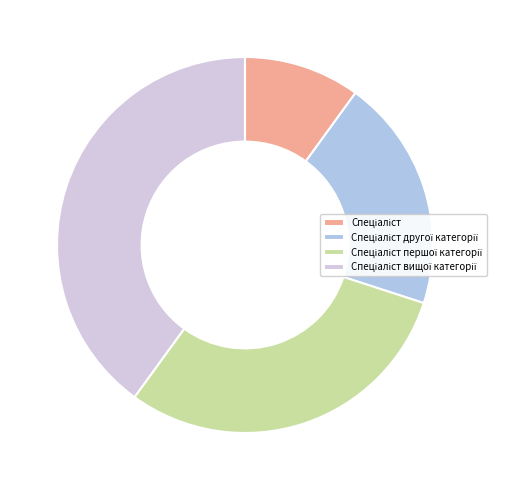

How many slices are in this pie chart?

4